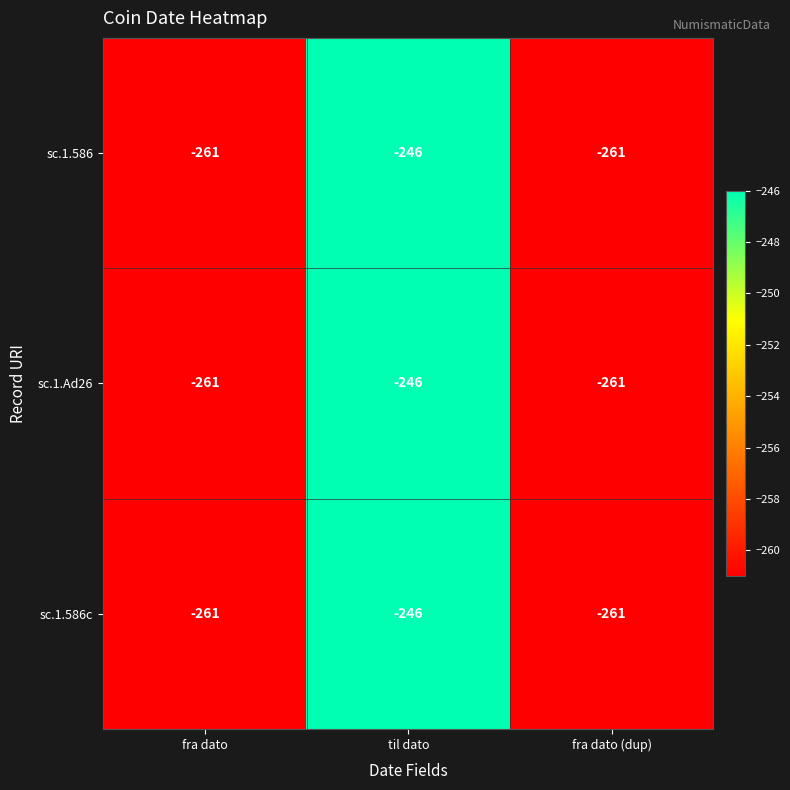

The value of sc.1.586 at til dato is -246. True or false?

True